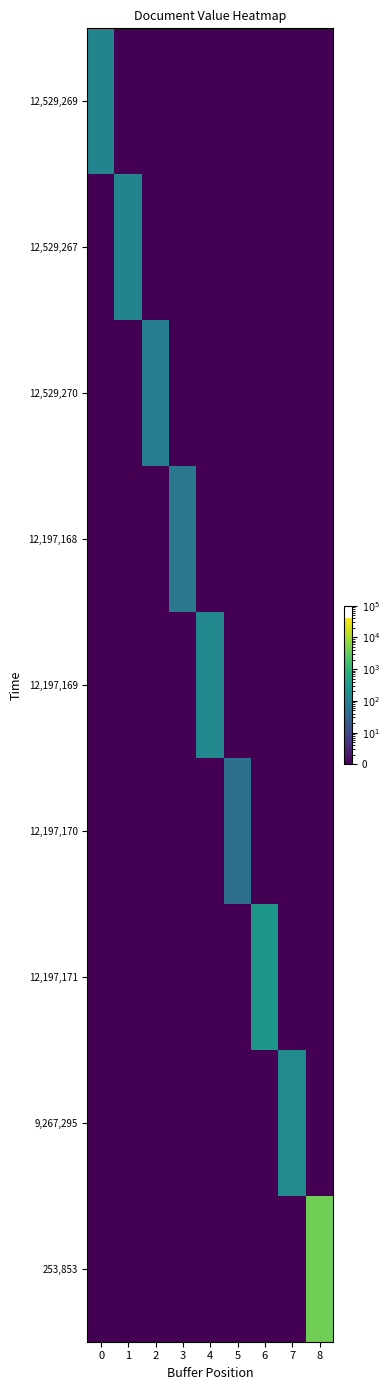

How many categories are shown in the chart?

9